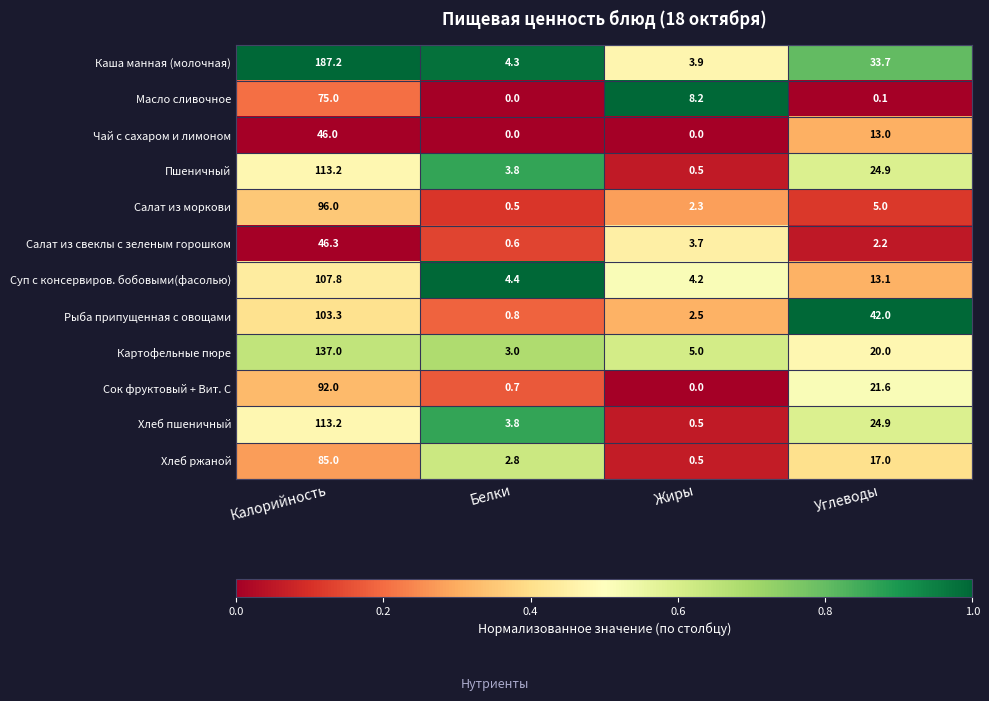

Which series has the largest total across all categories?

Каша манная (молочная)